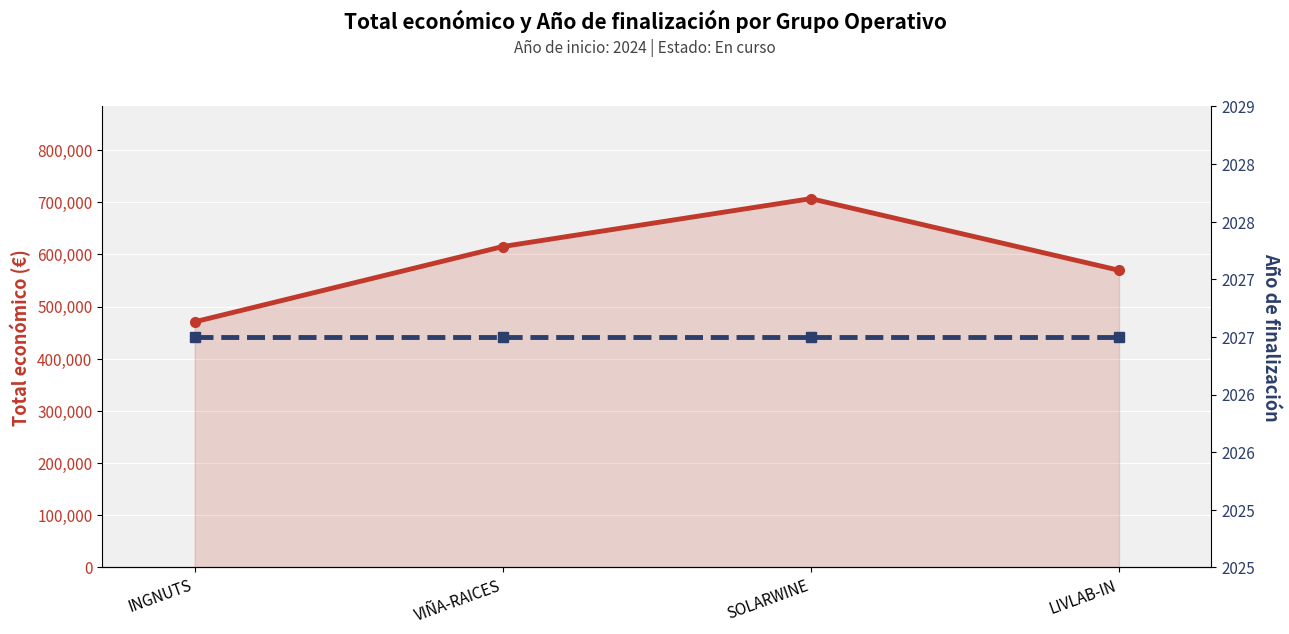

What are all the series names shown in the legend?

Total económico, Año de finalización